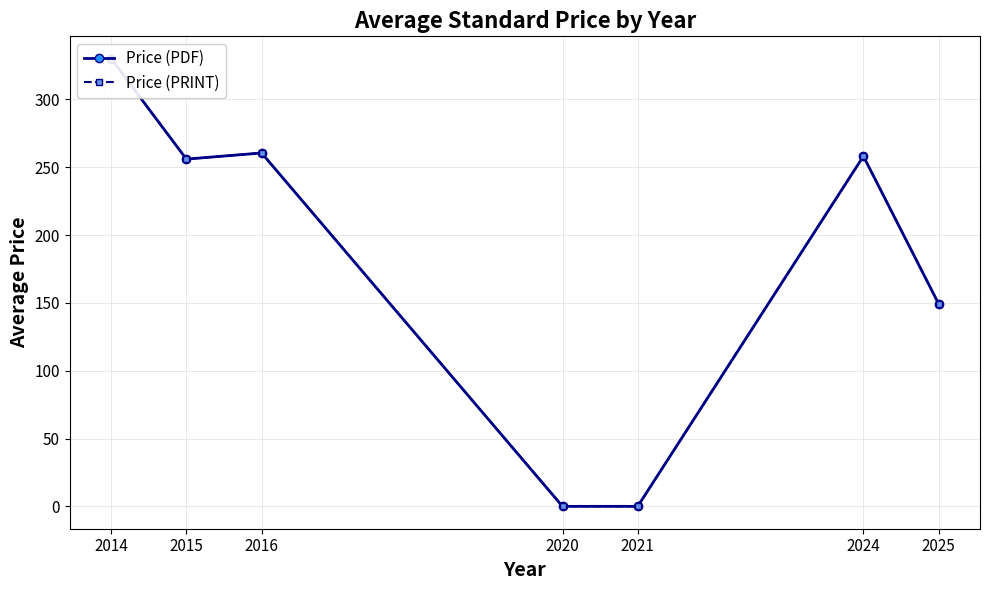

List the series in order of their peak value, highest first.

Price (PDF), Price (PRINT)